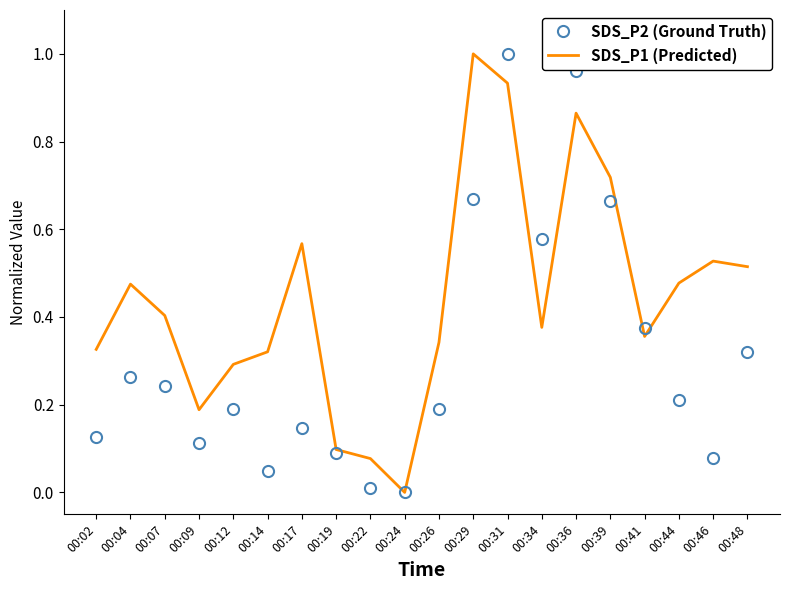

The value of SDS_P1 (Predicted) at 00:29 is 0.3. True or false?

False